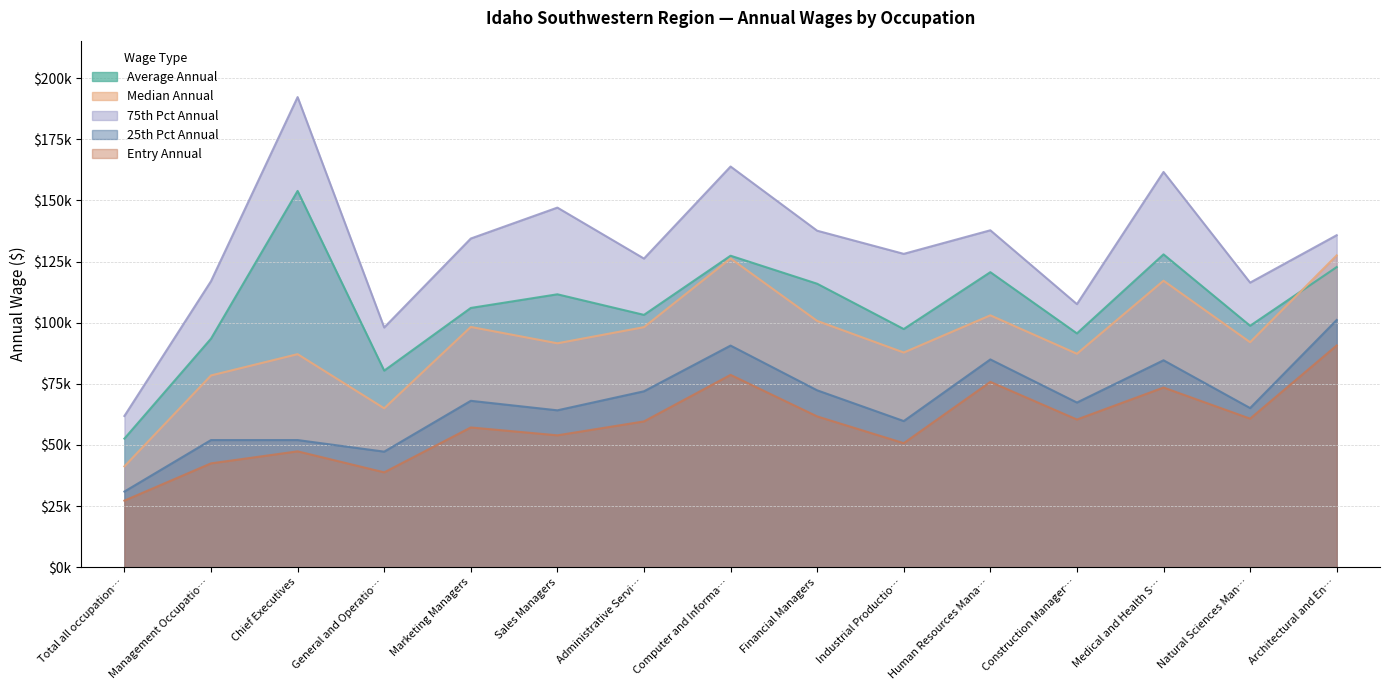

How many values in the 25th Pct Annual series are below 67338?

7